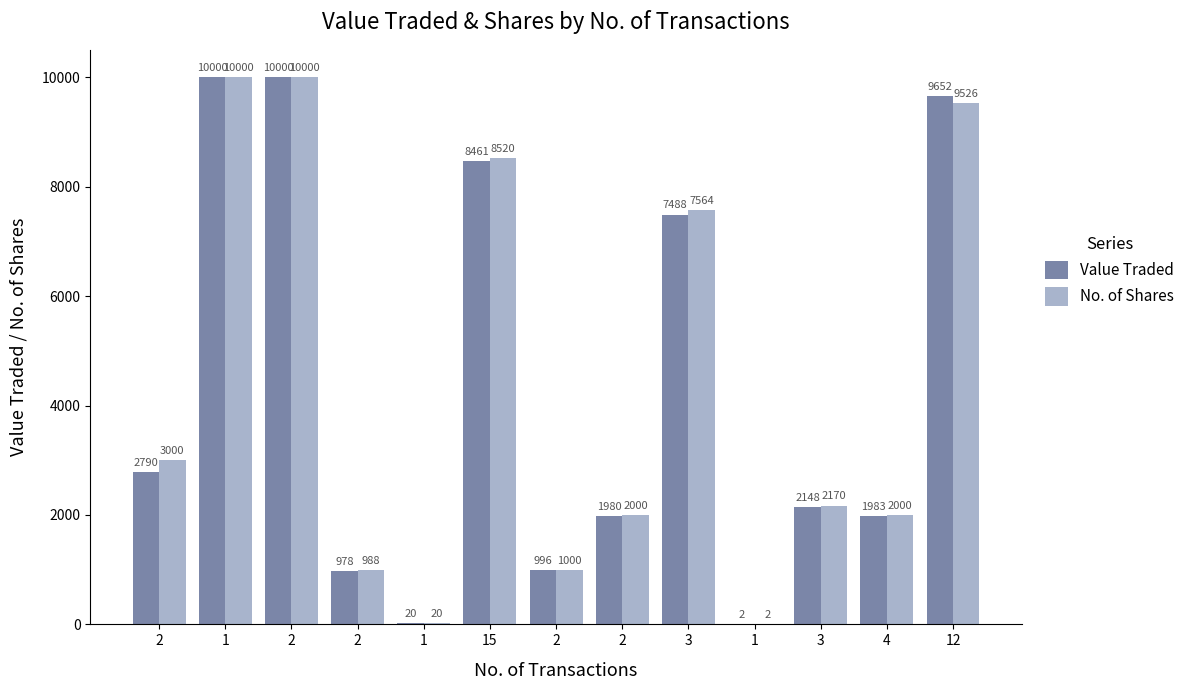

True or false: Value Traded has a value of 1421 at 2.

False